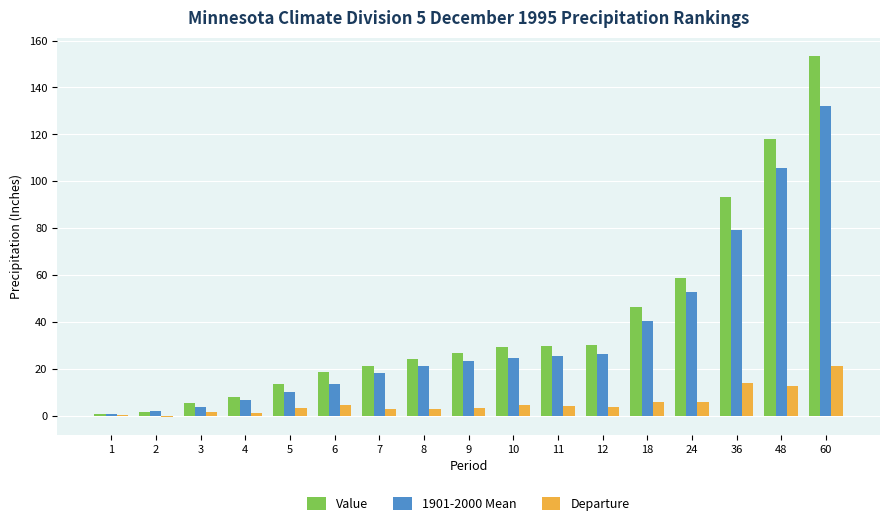

At which label is Value closest to 77?

36